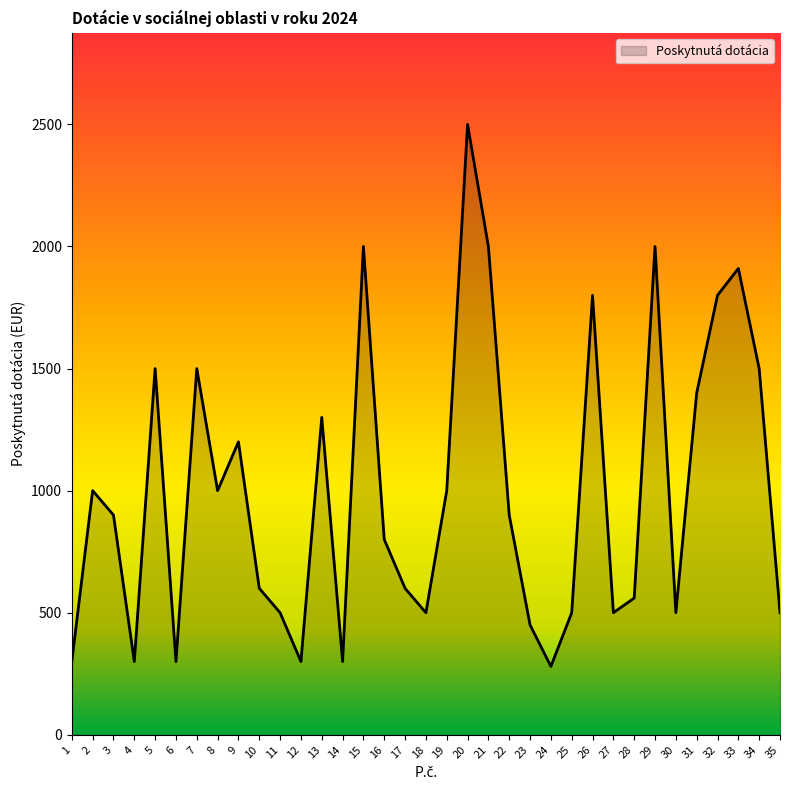

At which category does the chart reach its peak across all series?

20